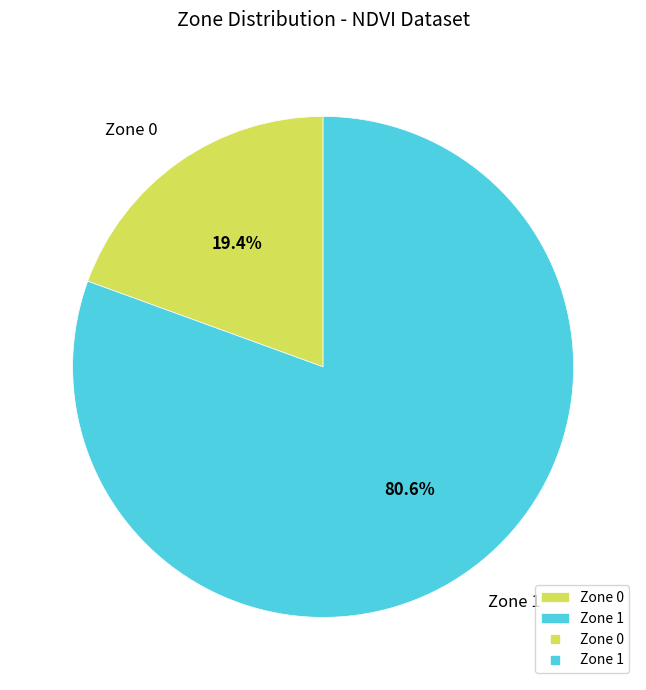

Is Zone 0 the majority of the pie?

No